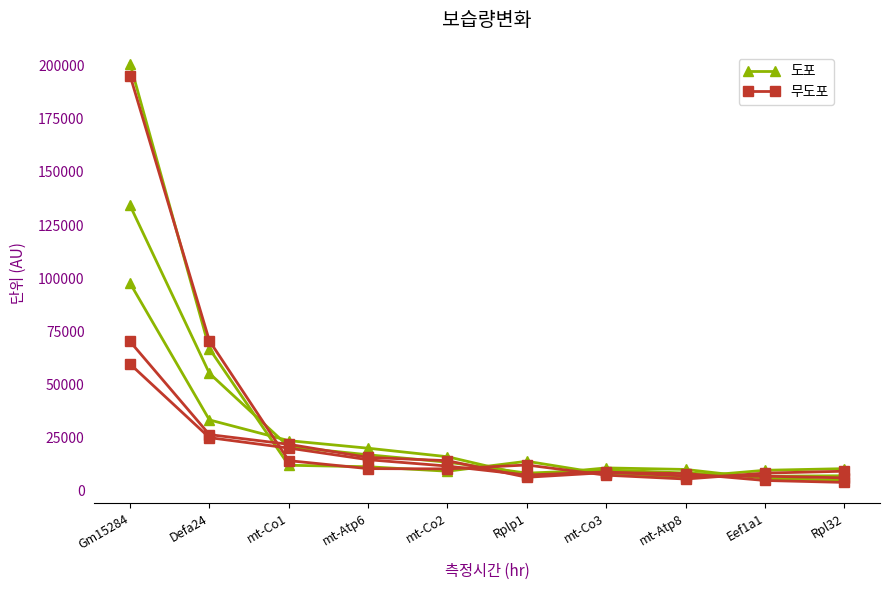

Does the chart display data point markers on the line(s)?

Yes